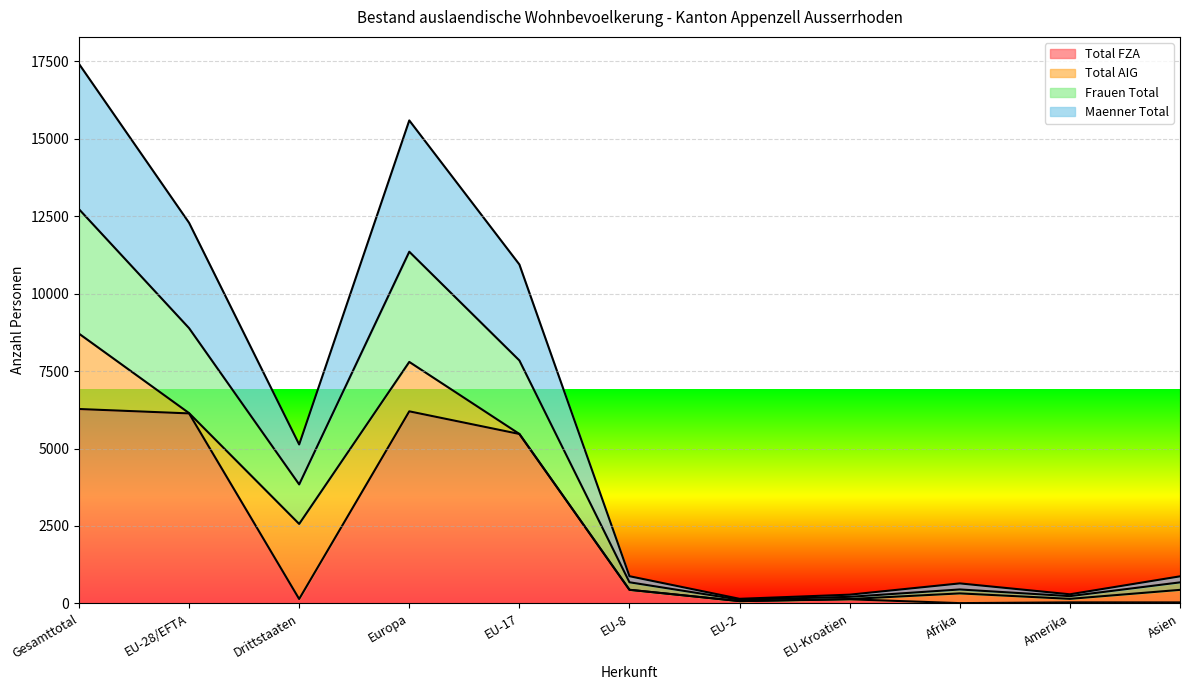

What are all the series names shown in the legend?

Total FZA, Total AIG, Frauen Total, Maenner Total